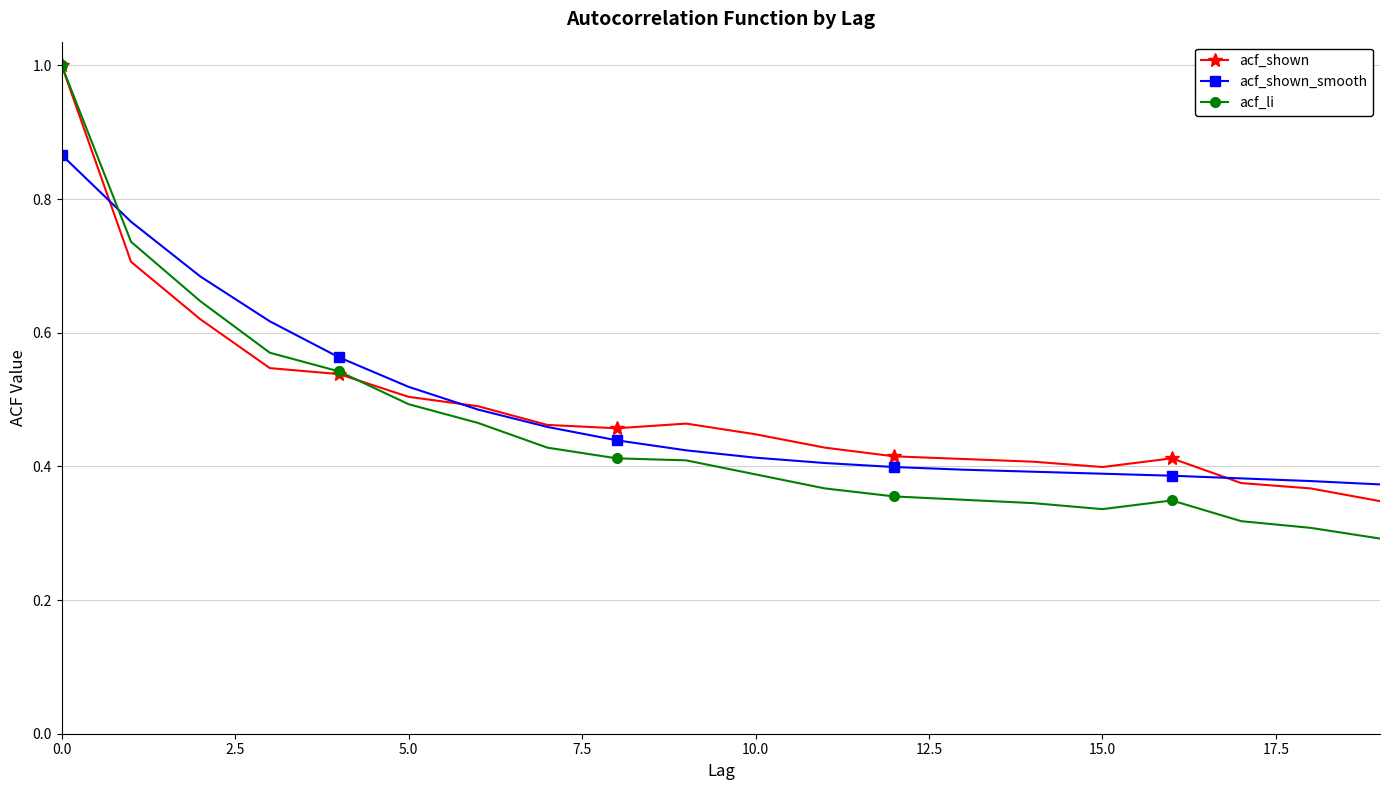

What is the greatest value displayed?

1.0